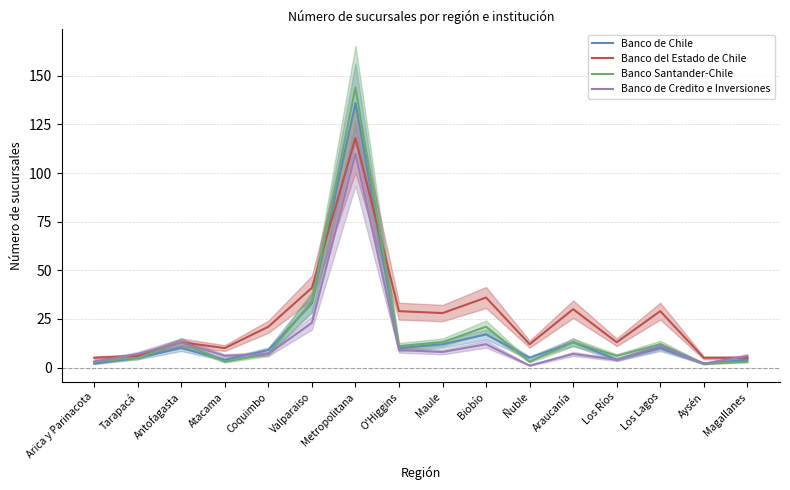

How many interior local valleys does the Banco de Credito e Inversiones series have?

5